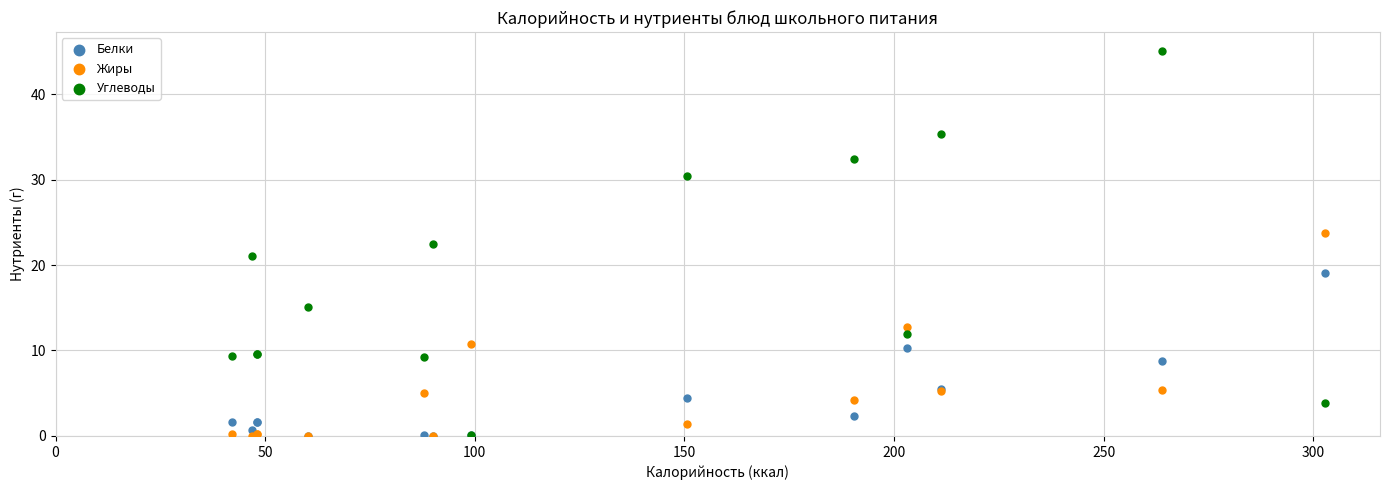

Which series has the largest Y range (max minus min)?

Углеводы